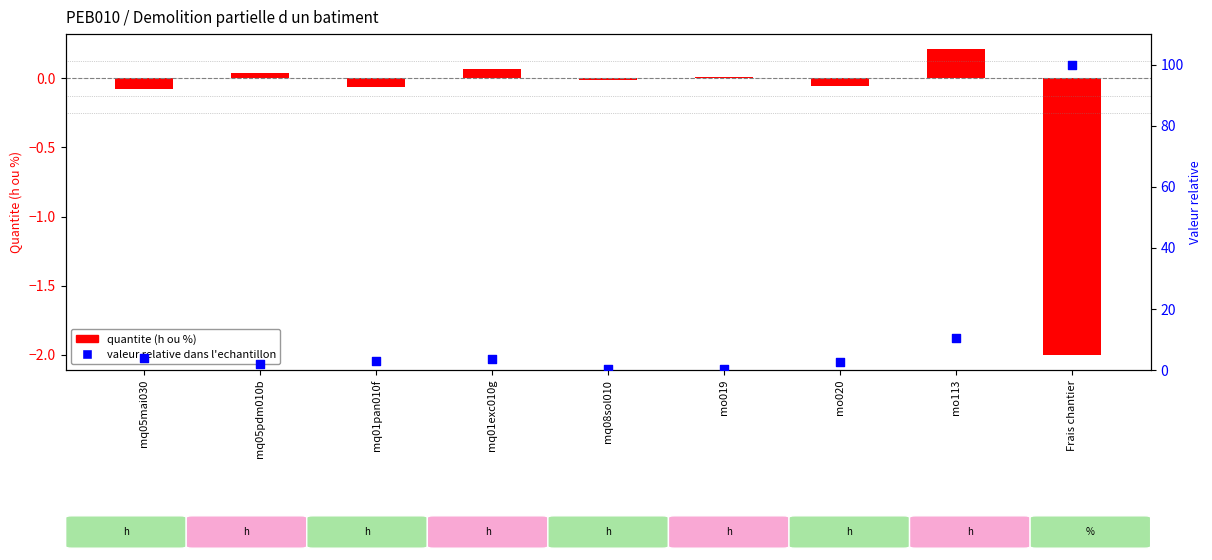

Which series has the largest total across all categories?

valeur relative dans l'echantillon